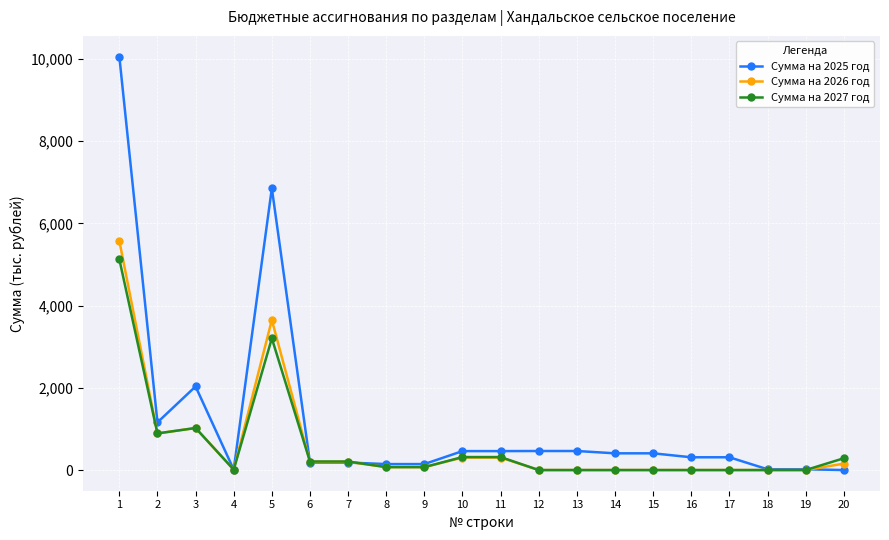

What is the greatest value displayed?

10061.3